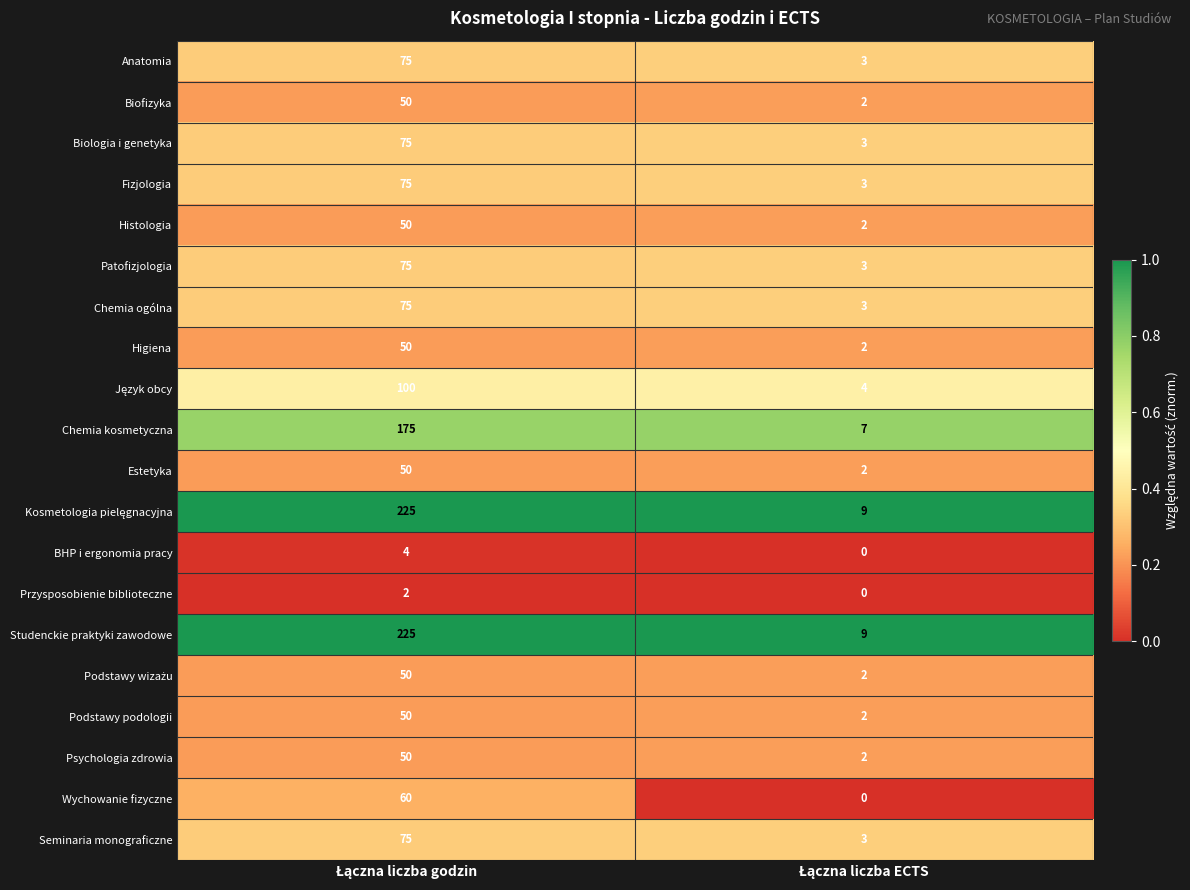

Count the number of data series in this chart.

20